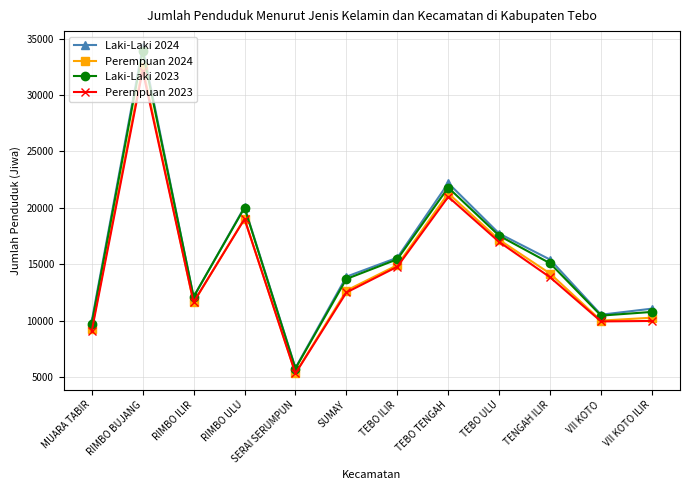

What is the sum of the Perempuan 2024 values at RIMBO ULU and SUMAY?

31757